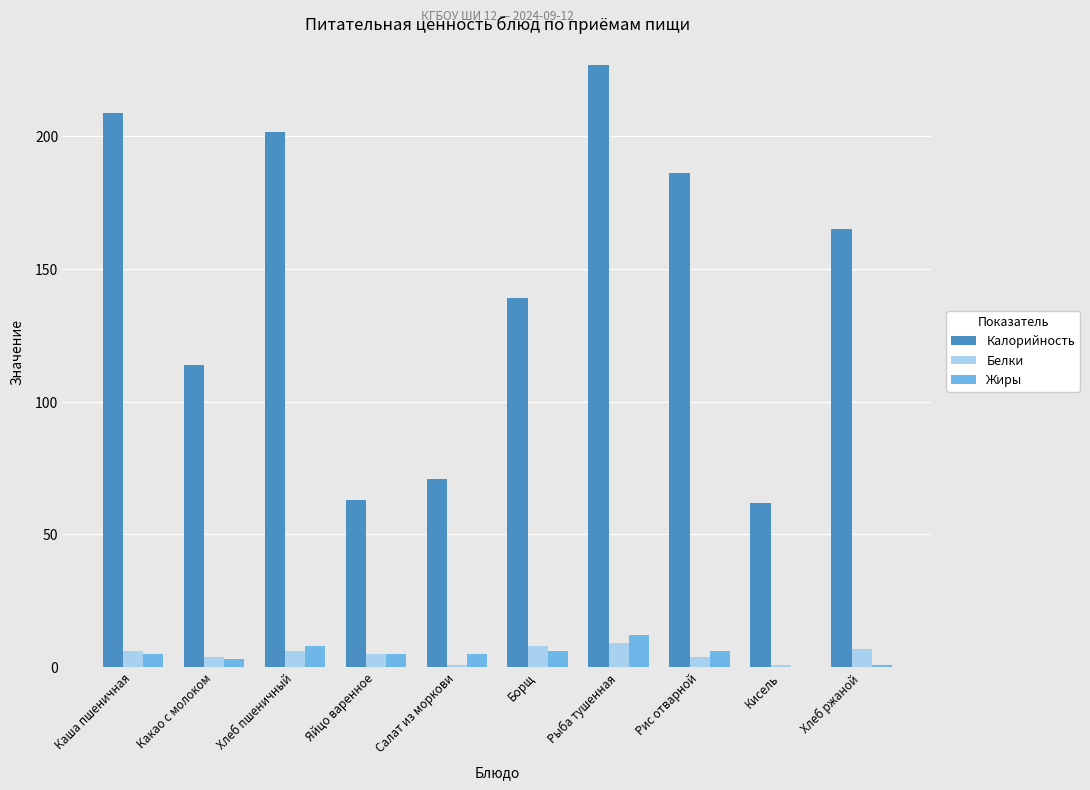

What is the average value of the Жиры series?

5.1